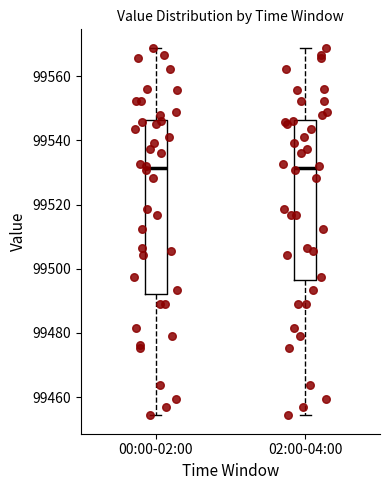

Which box is the tallest, from its lower edge to its upper edge?

00:00-02:00